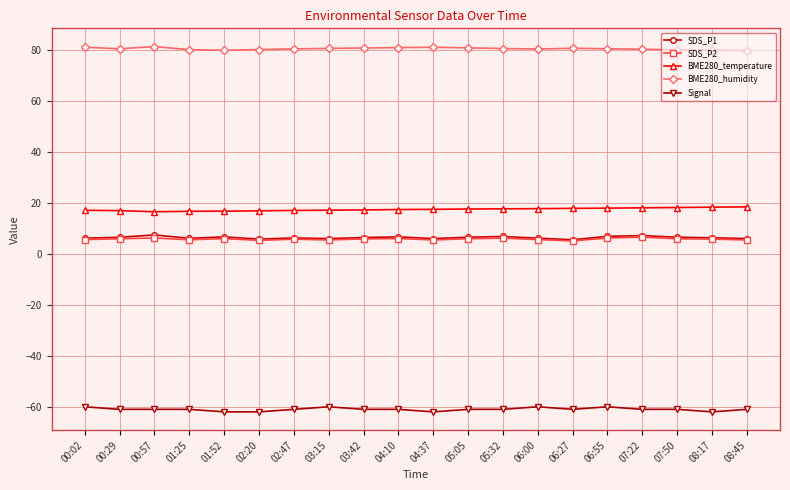

Is the value of BME280_humidity at 06:27 greater than the value of BME280_temperature at 05:32?

Yes